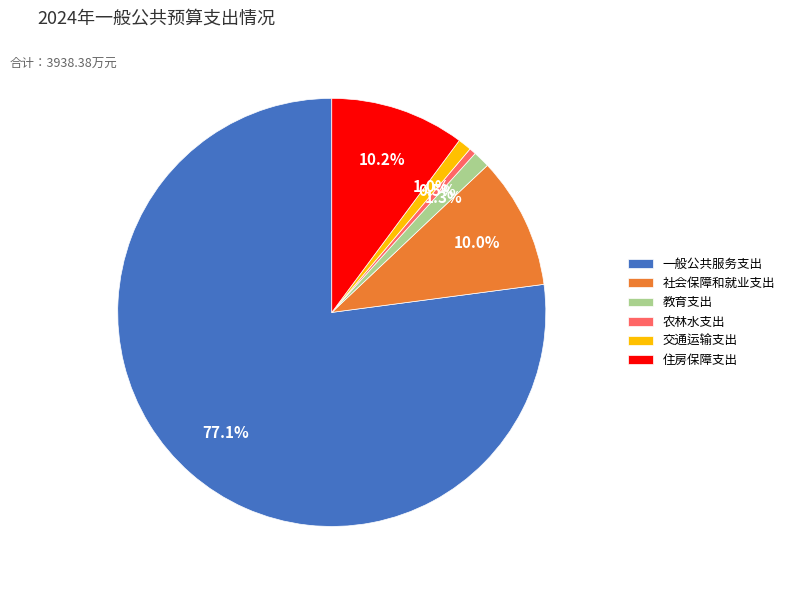

What is the smallest slice in the pie chart?

农林水支出